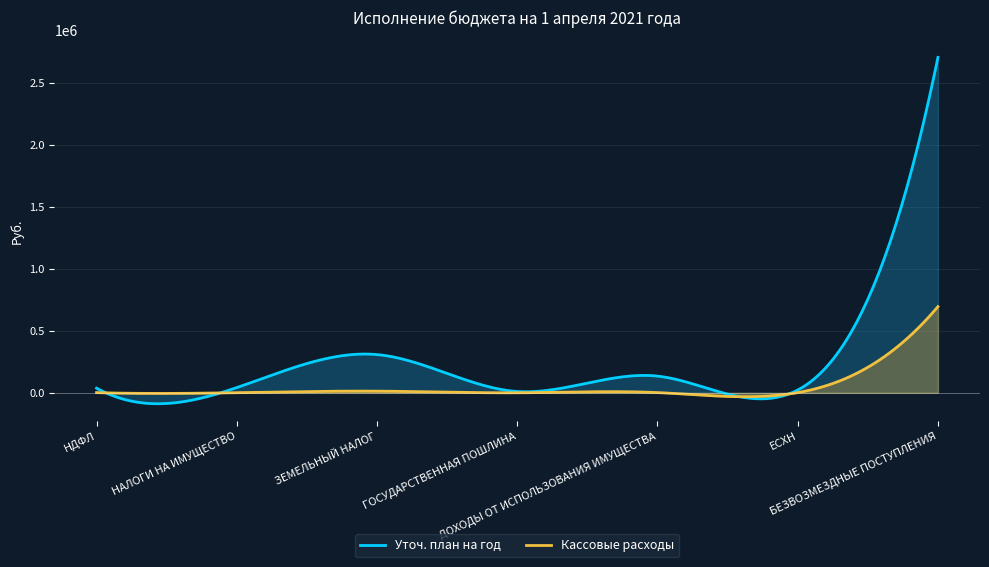

The value of Уточ. план на год at ГОСУДАРСТВЕННАЯ ПОШЛИНА is 2706.3. True or false?

False